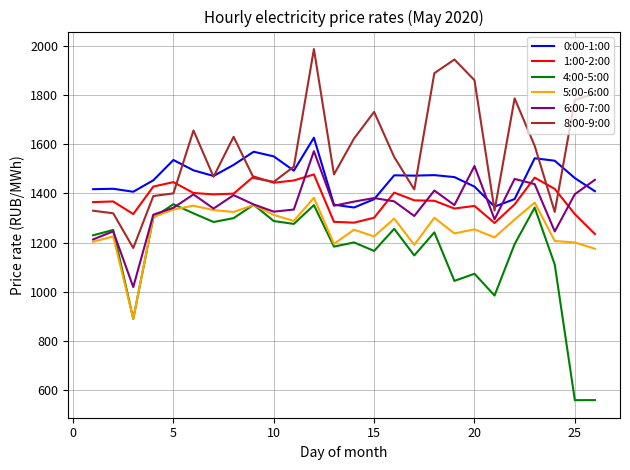

What is the maximum value for 4:00-5:00?

1356.3